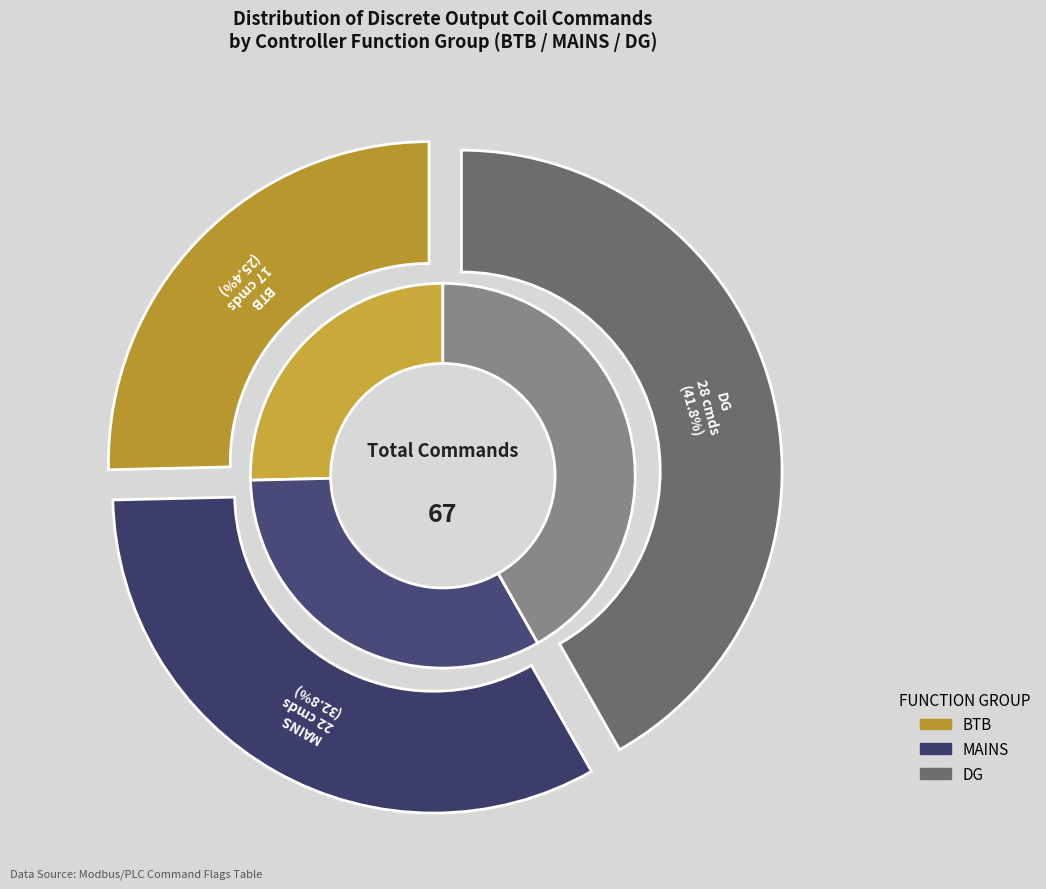

Is it true that MAINS is 38% of the pie?

False